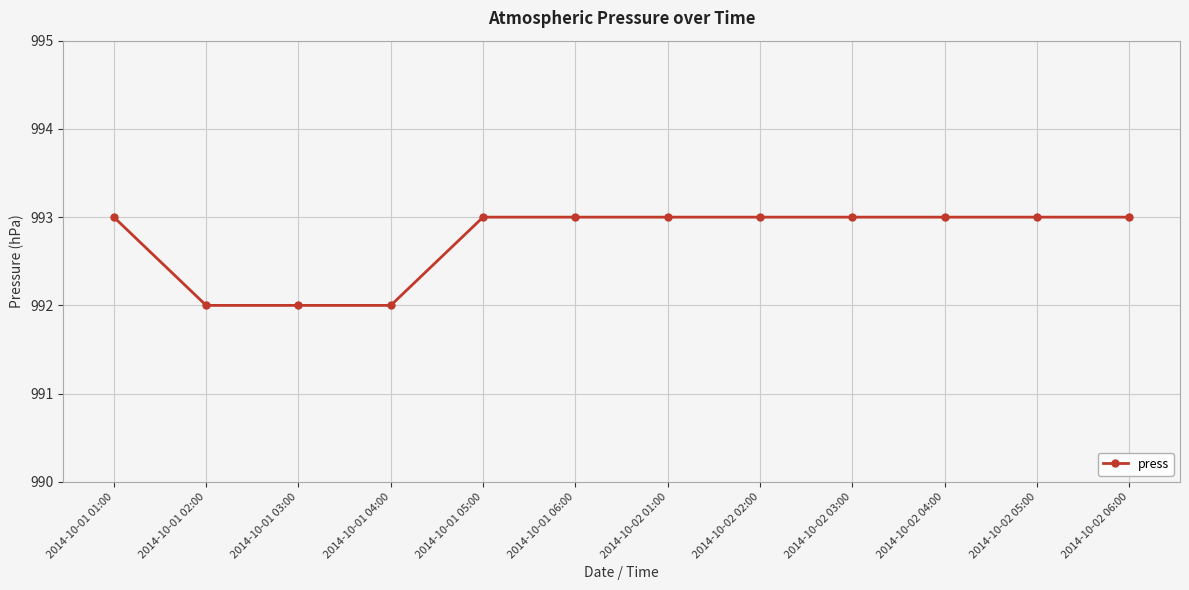

What is the value of the 10th point from the left?

993